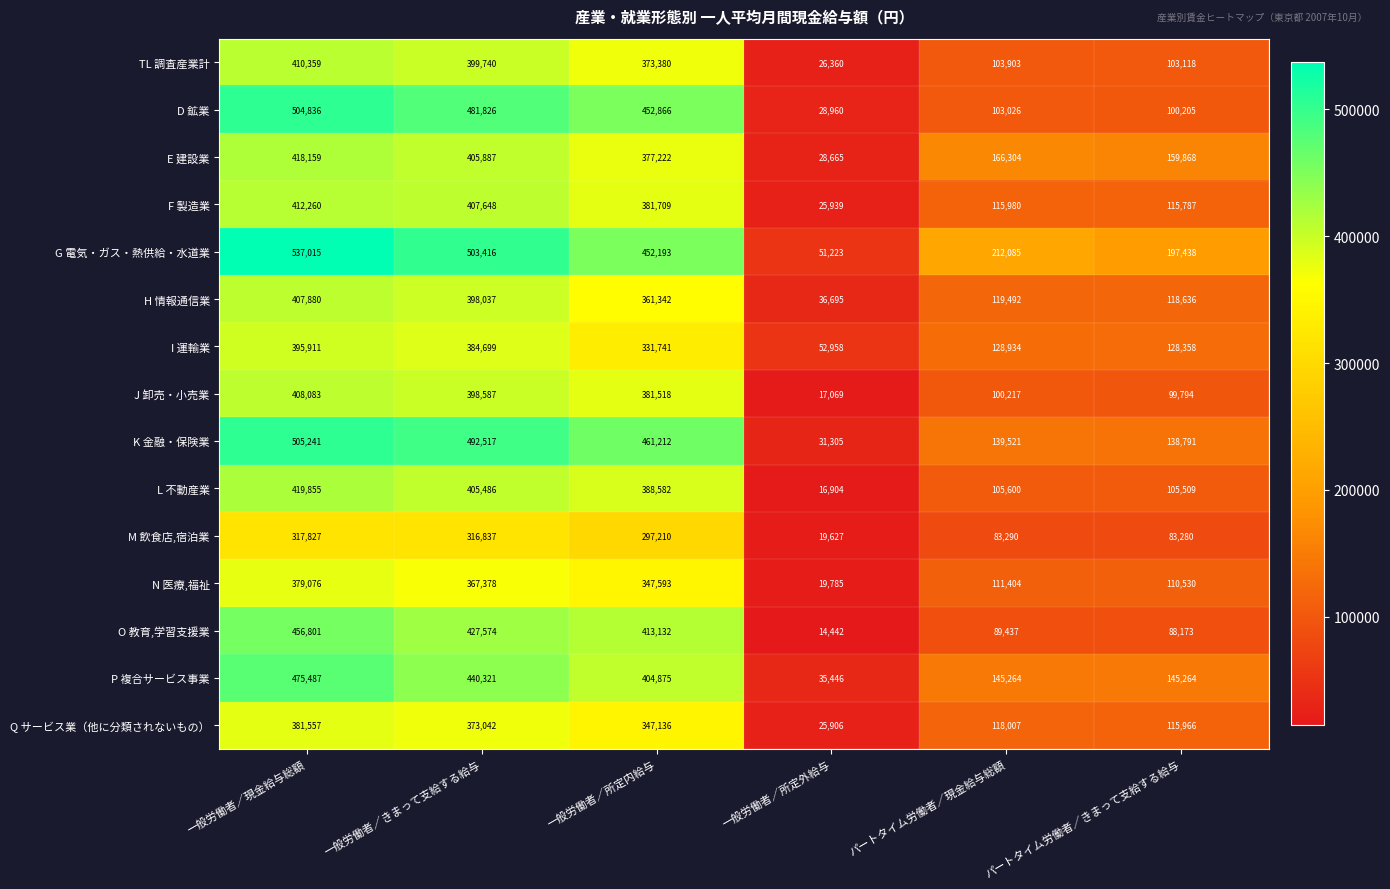

What is the minimum value for Q サービス業（他に分類されないもの）?

25906